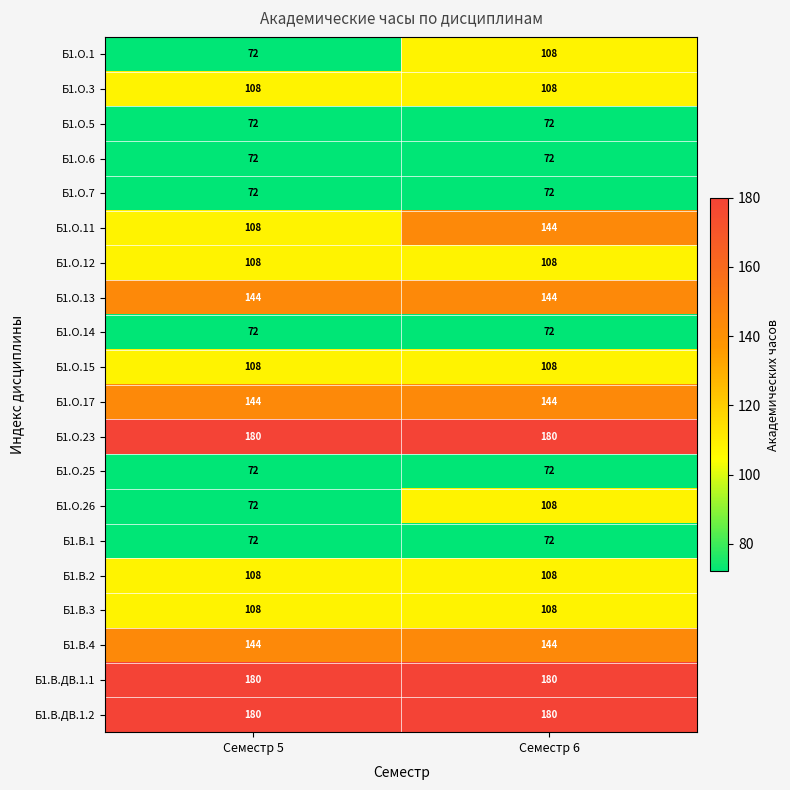

What is the sum of the Б1.О.11 values at Семестр 6 and Семестр 5?

252